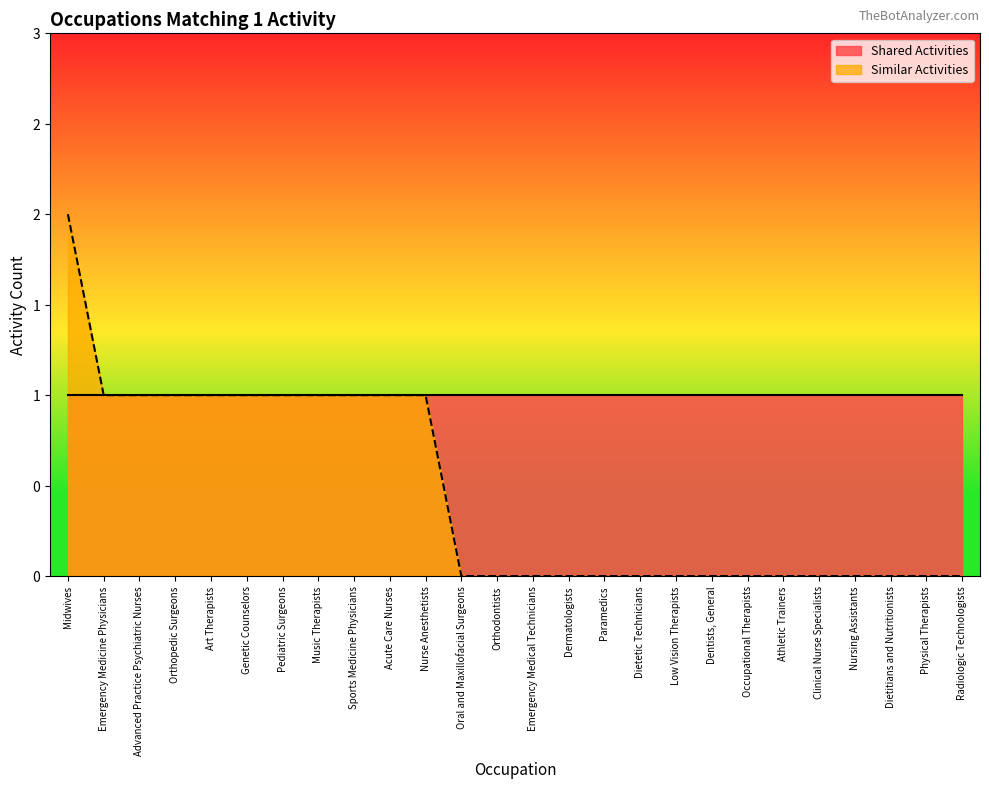

How many lines are shown in the chart?

1